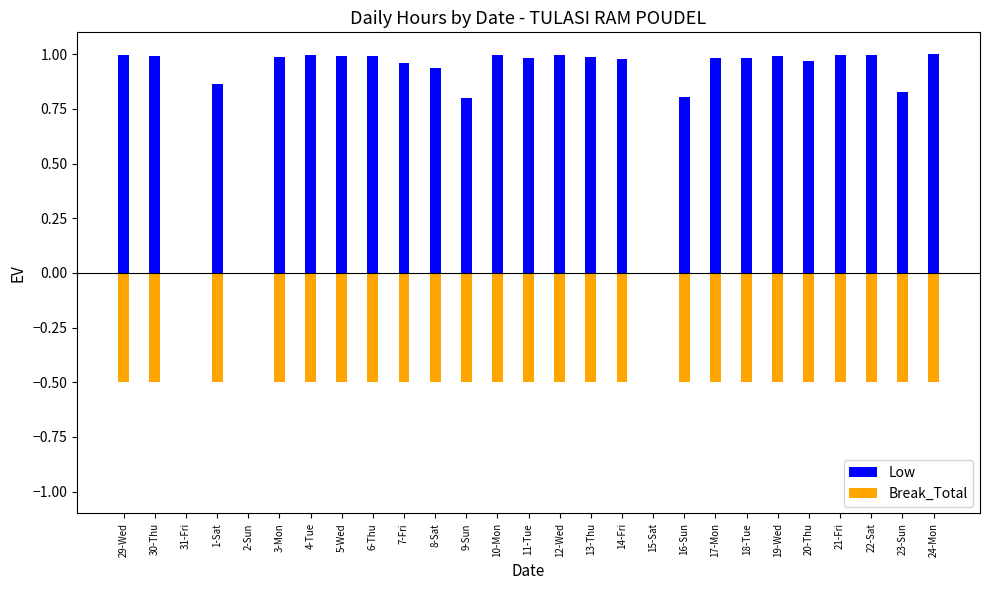

Where is Break_Total nearest to the value 0?

31-Fri